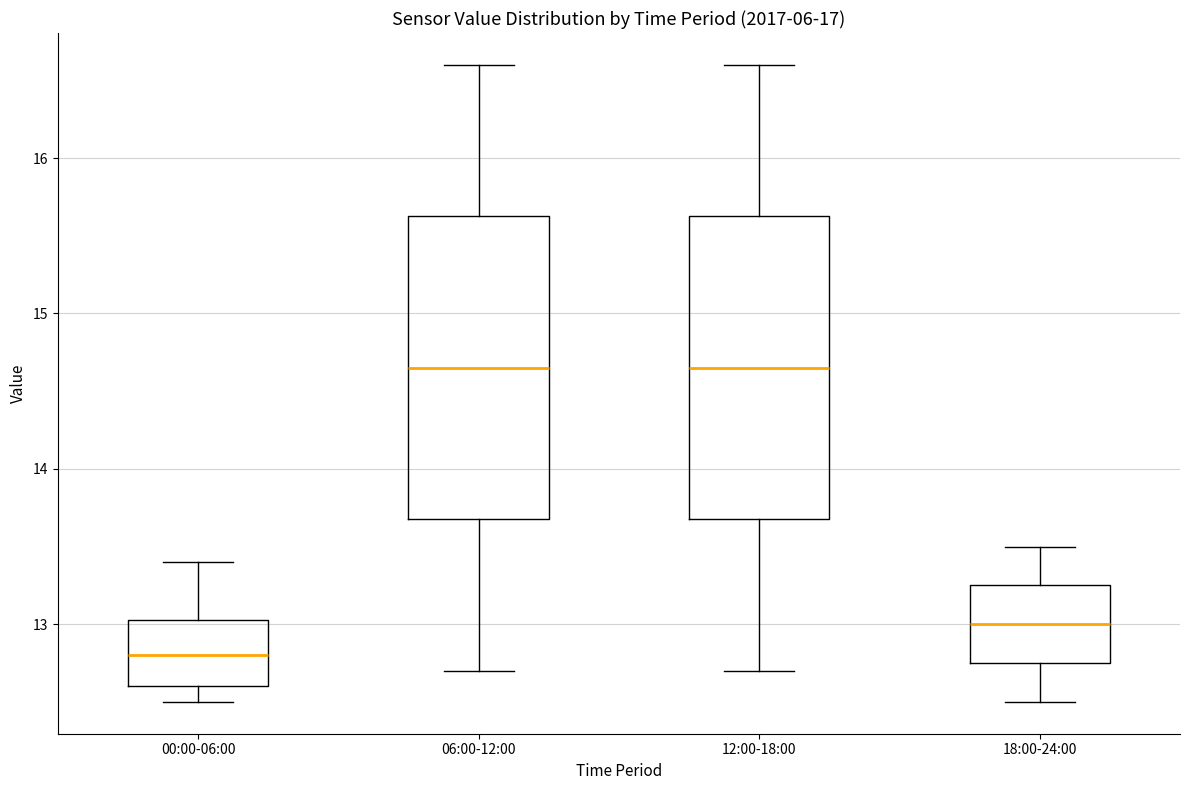

Reading left to right, read every box against the y-axis: the position of its median line, the range the box covers, and the ends of its whiskers. The values are not printed on the chart, so give them approximately, as read against the axis.

00:00-06:00: median 12.8, box 12.6 to 13.0, whiskers 12.5 to 13.4
06:00-12:00: median 14.7, box 13.7 to 15.6, whiskers 12.7 to 16.6
12:00-18:00: median 14.7, box 13.7 to 15.6, whiskers 12.7 to 16.6
18:00-24:00: median 13.0, box 12.8 to 13.3, whiskers 12.5 to 13.5